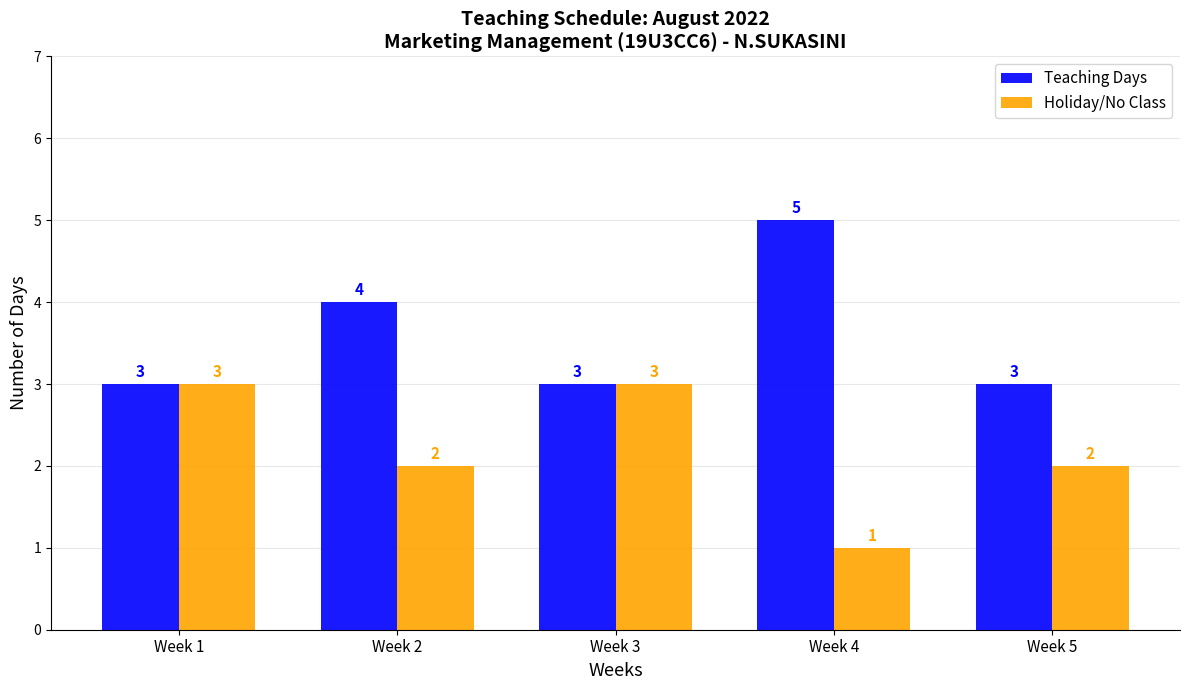

What is the maximum value shown in the chart?

5